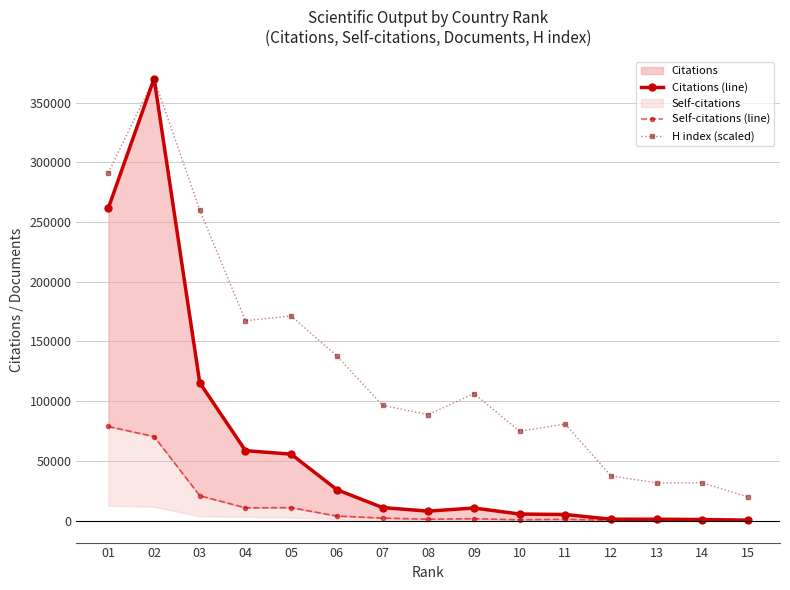

Where does the H index (scaled) series first go above 96453?

01